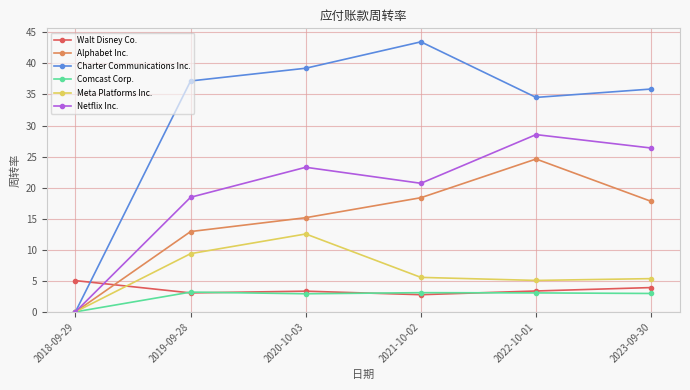

Rank the series by their maximum value, from lowest to highest.

Comcast Corp., Walt Disney Co., Meta Platforms Inc., Alphabet Inc., Netflix Inc., Charter Communications Inc.